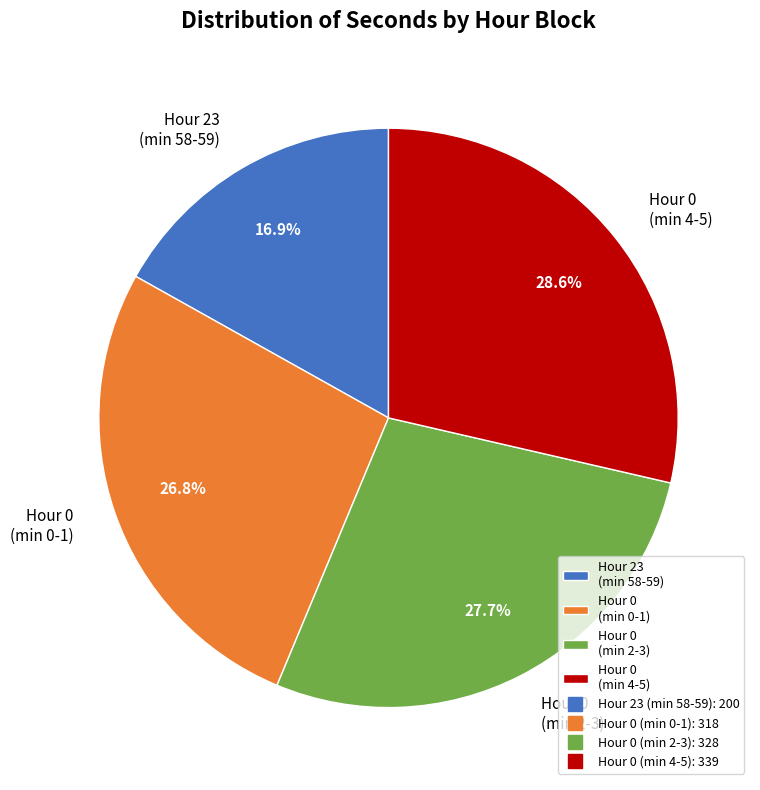

What percentage is NOT represented by Hour 0 (min 4-5)?

71.4%